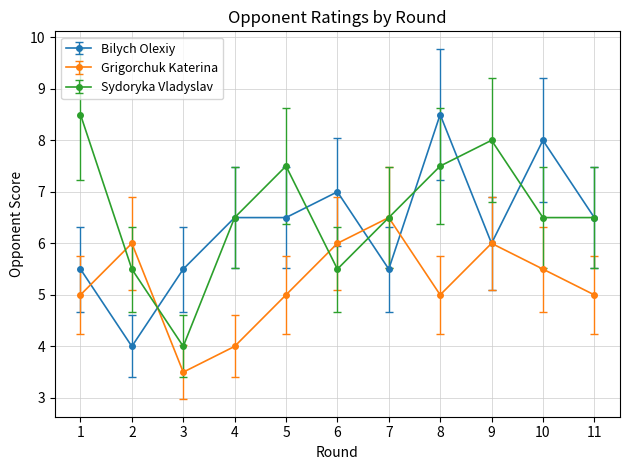

Is this an area chart (filled region under the line)?

No